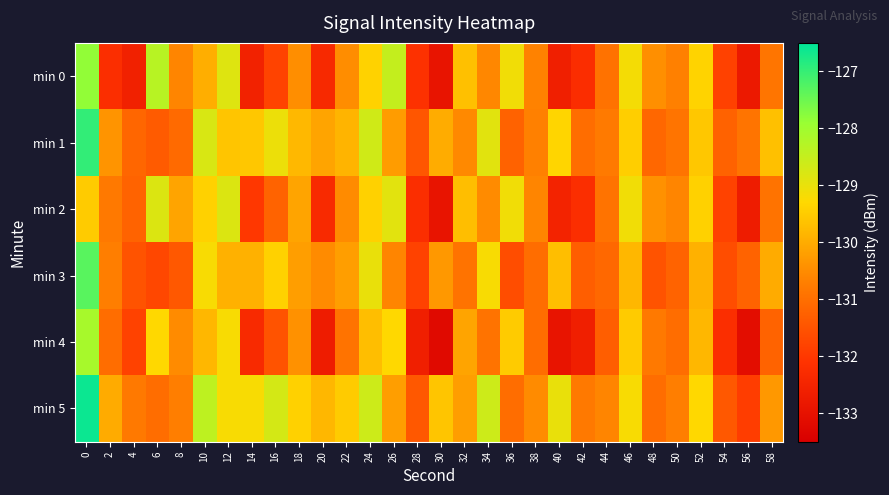

Which series changed the most between 12 and 24?

min 1